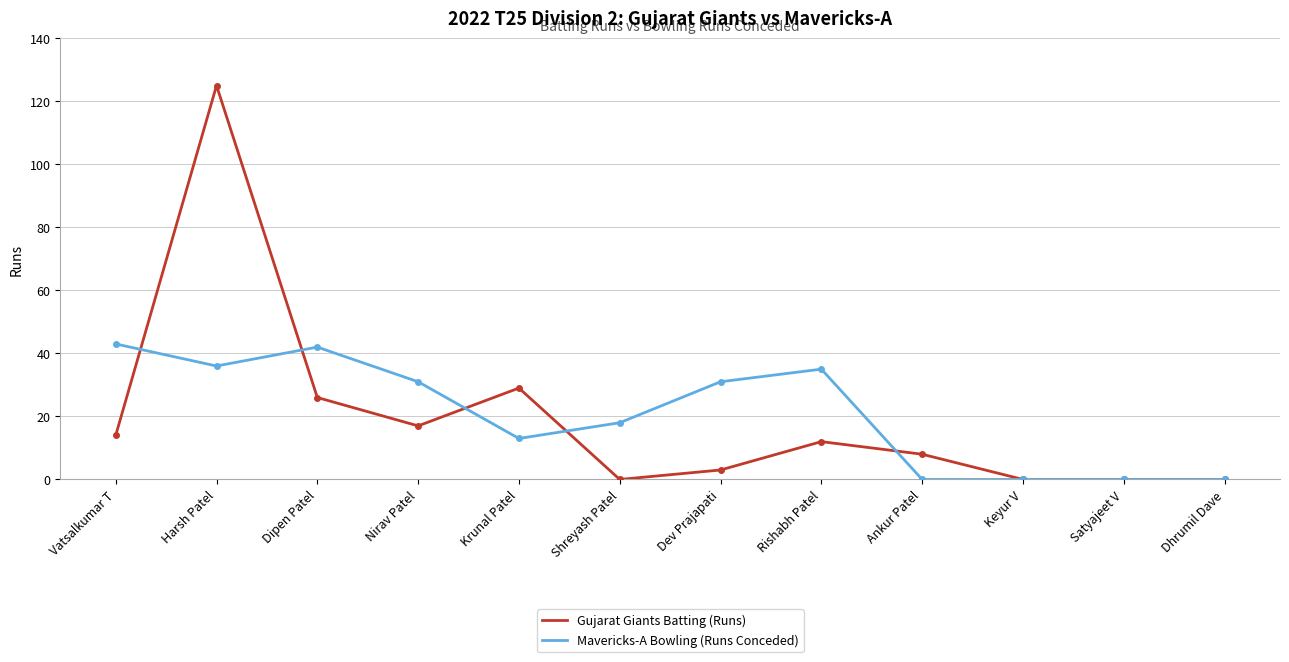

Is the value of Mavericks-A Bowling (Runs Conceded) at Dhrumil Dave greater than the value of Gujarat Giants Batting (Runs) at Rishabh Patel?

No